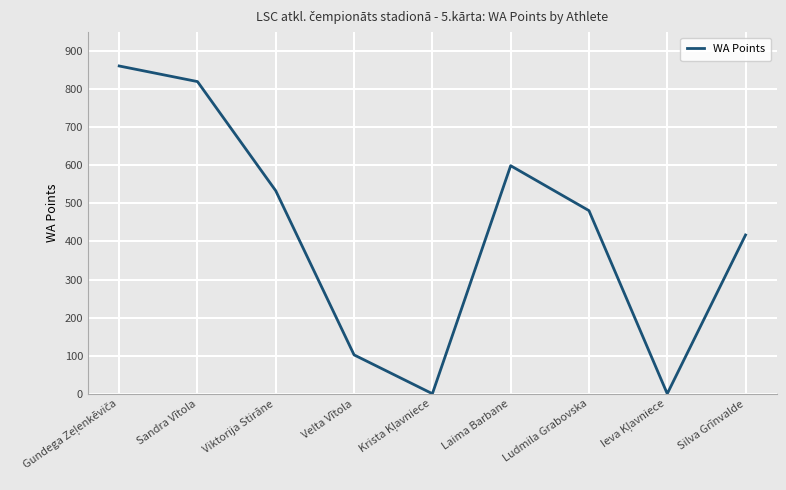

What is the maximum value shown in the chart?

861